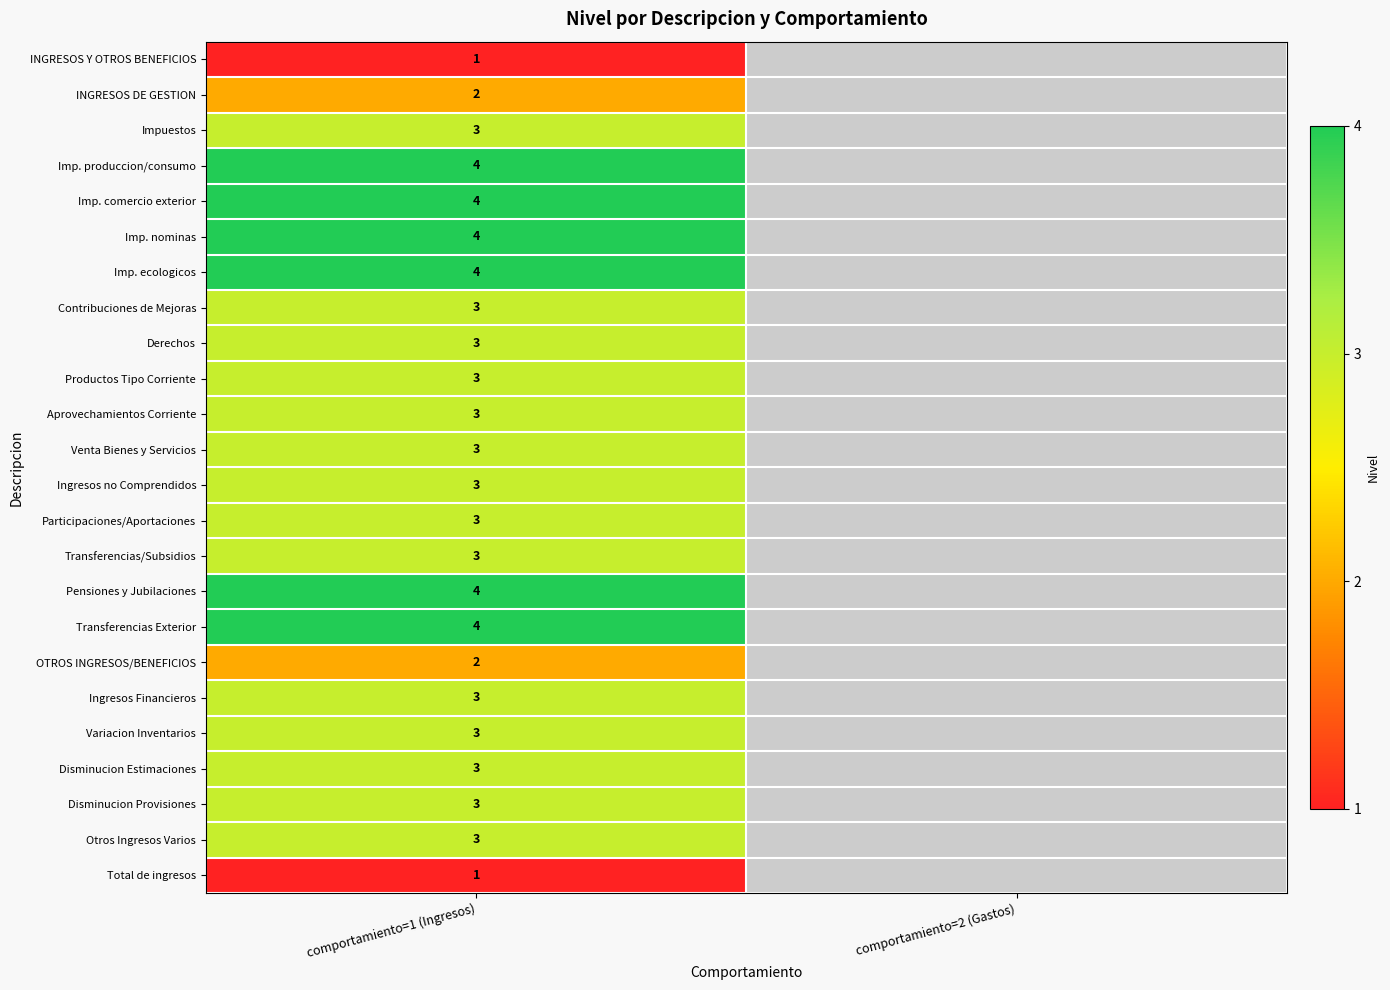

At which category does the chart reach its peak across all series?

comportamiento=1 (Ingresos)